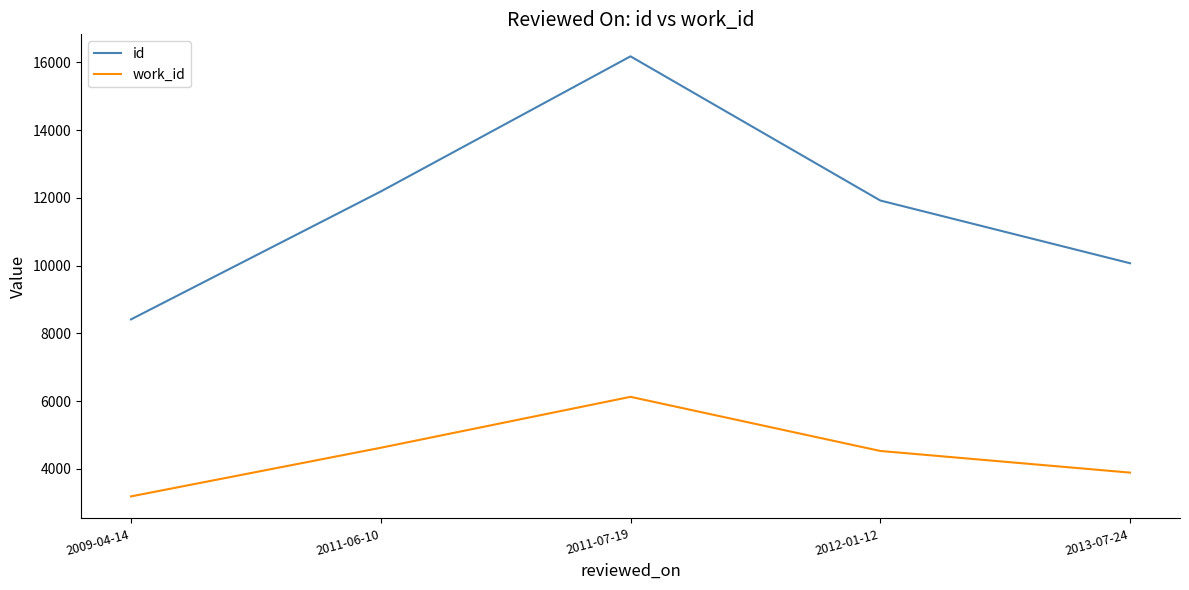

Reading left to right, what are all the values shown in this chart?

id: 8414	12188	16176	11922	10071
work_id: 3191	4626	6129	4532	3893